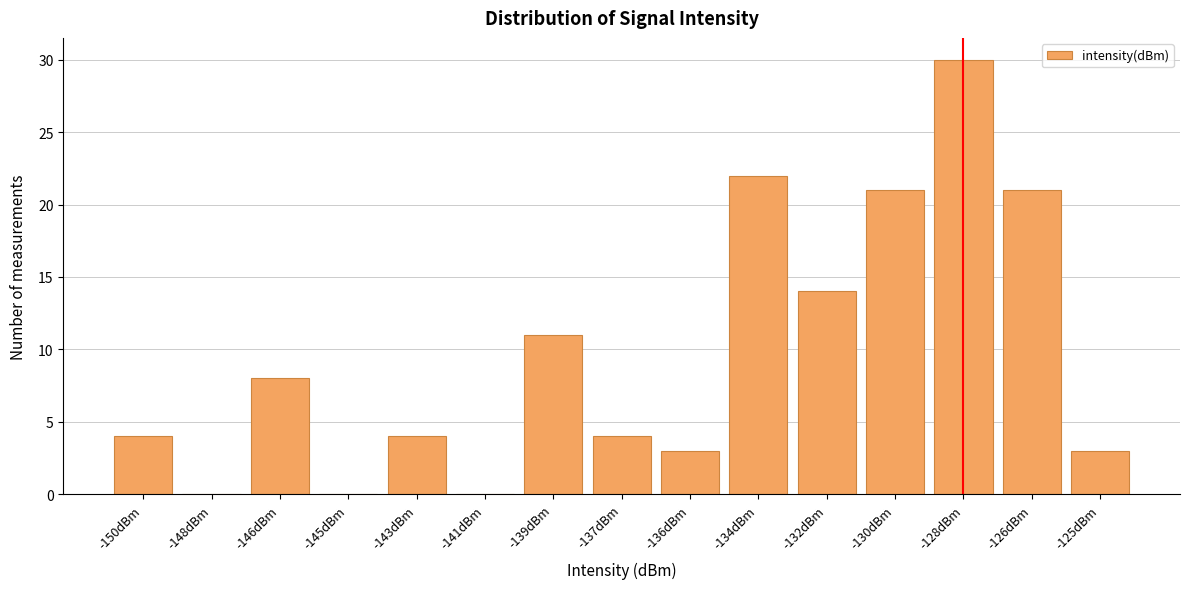

Reading left to right, what are all the values shown in this chart?

-150dBm=4	-148dBm=0	-146dBm=8	-145dBm=0	-143dBm=4	-141dBm=0	-139dBm=11	-137dBm=4	-136dBm=3	-134dBm=22	-132dBm=14	-130dBm=21	-128dBm=30	-126dBm=21	-125dBm=3